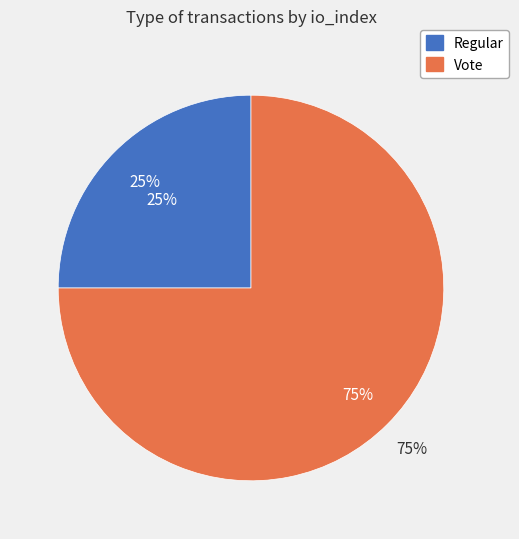

Is it true that Vote is 88% of the pie?

False